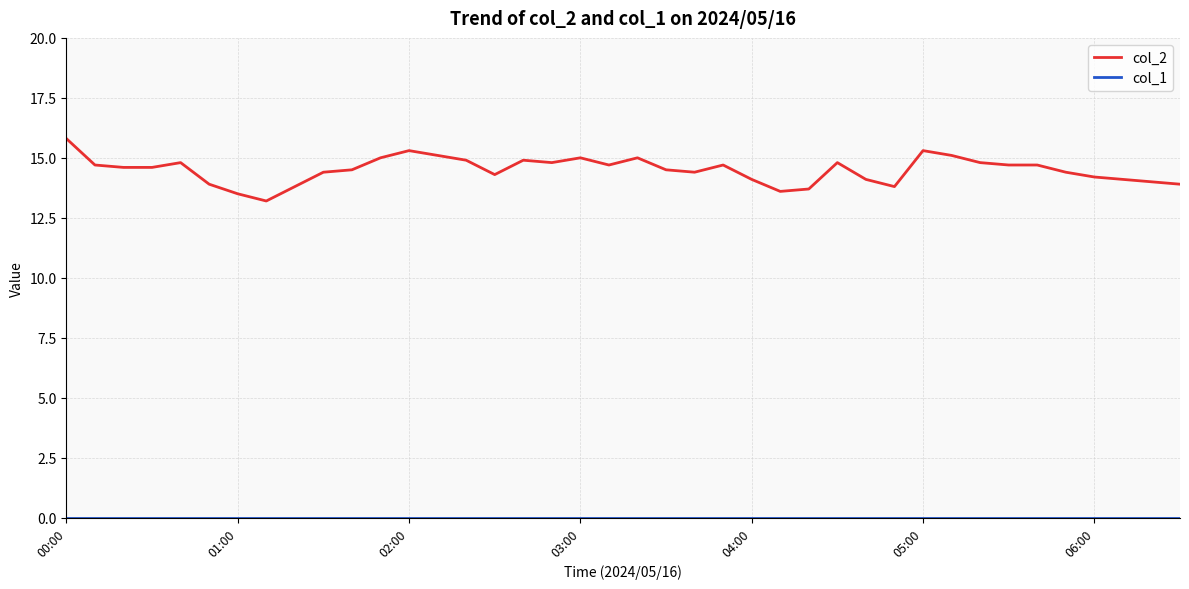

Which series has the largest range (max minus min)?

col_2